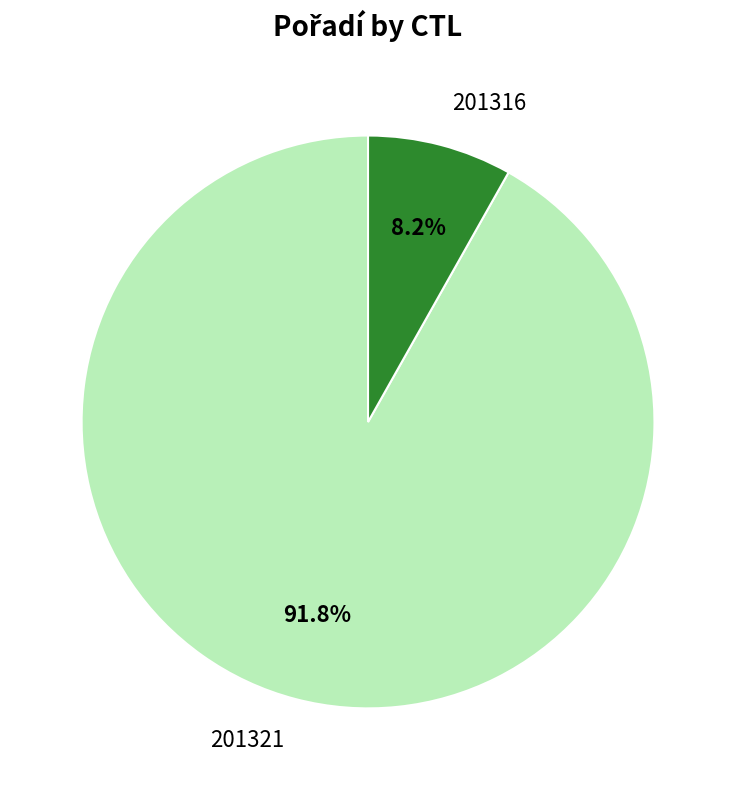

Does 201321 represent more than half of the total?

Yes